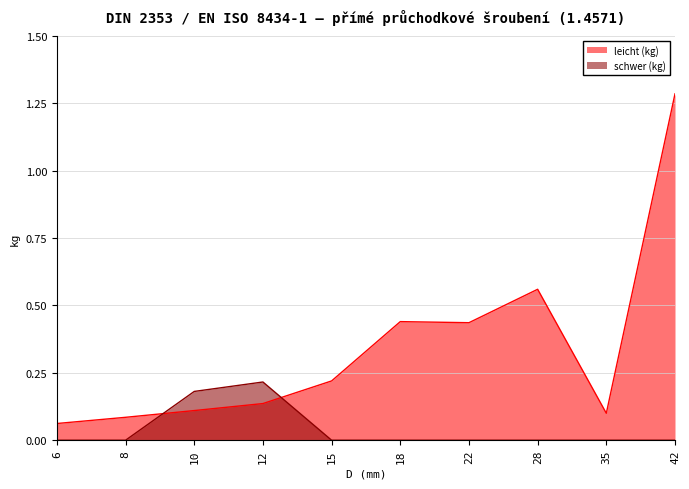

Where is the first local minimum for leicht (kg)?

22